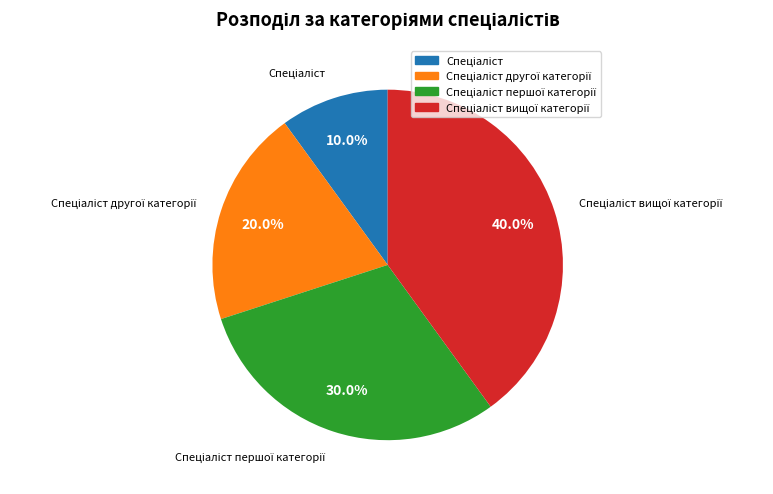

How many segments does this pie chart have?

4